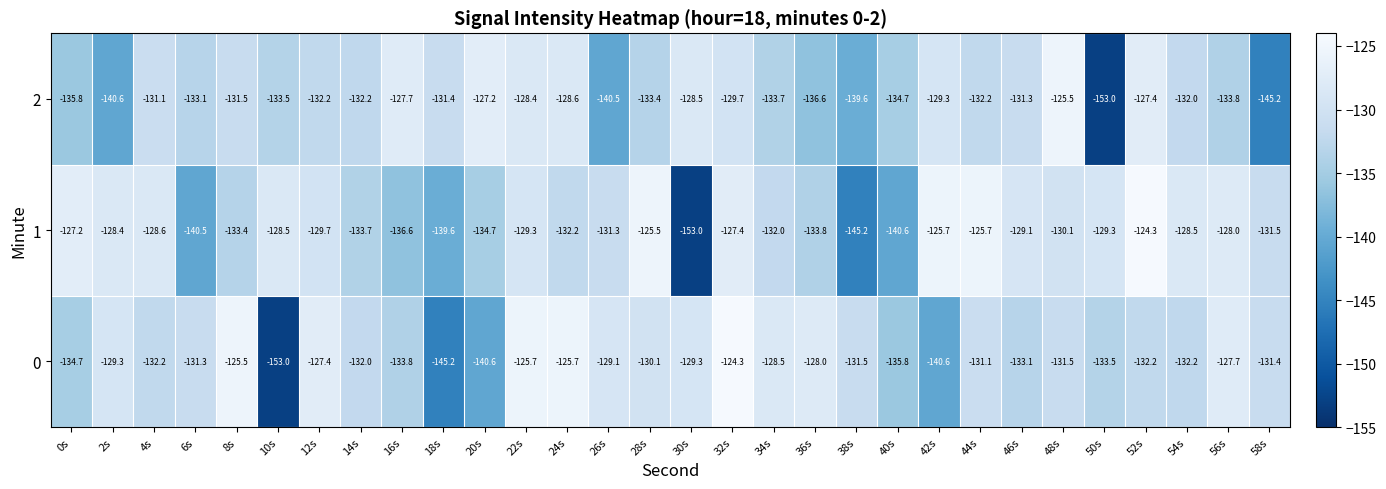

What is the total value across all series at 20s?

-402.5